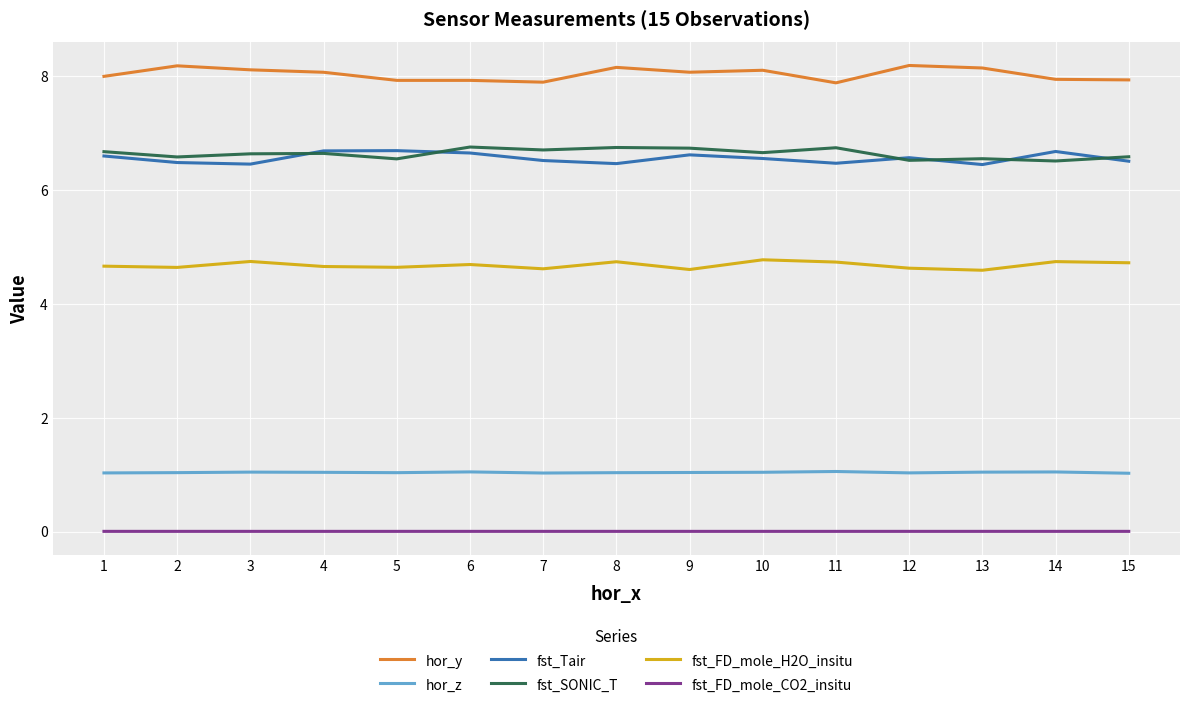

True or false: fst_FD_mole_CO2_insitu and fst_FD_mole_H2O_insitu cross at least once.

False